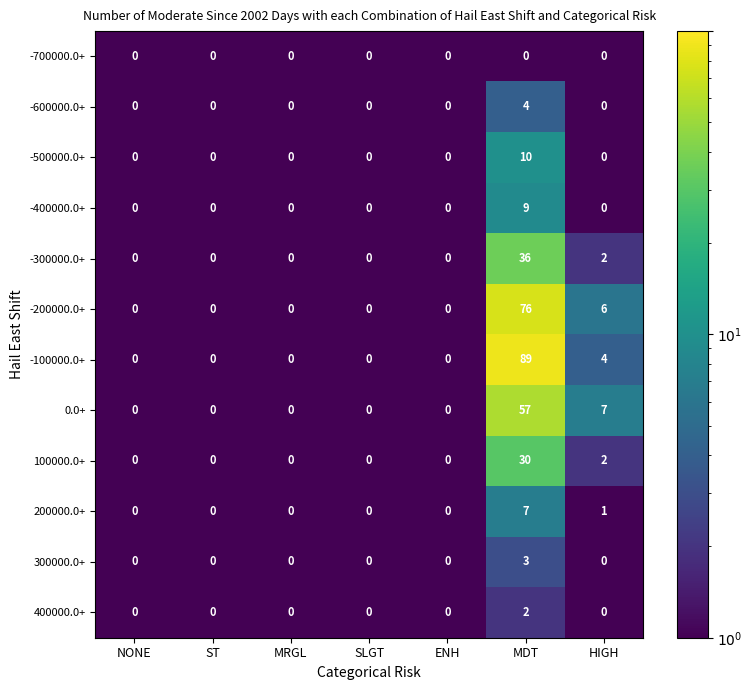

At which category does the chart reach its peak across all series?

MDT